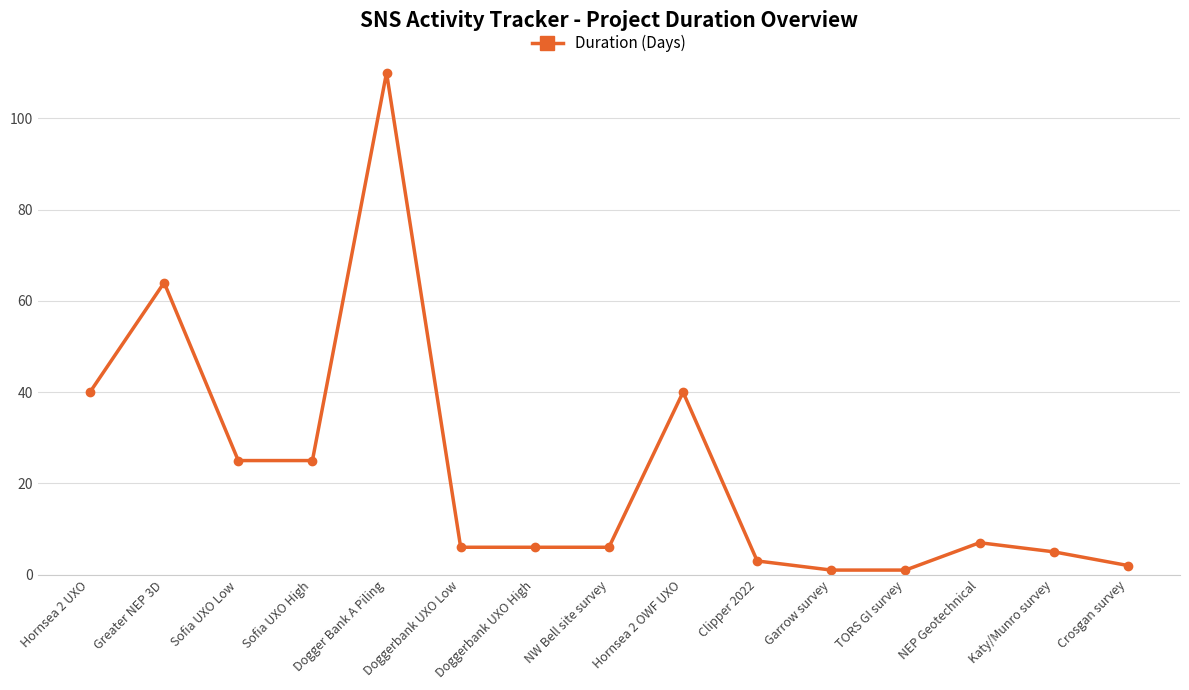

Count the number of categories in the chart.

15